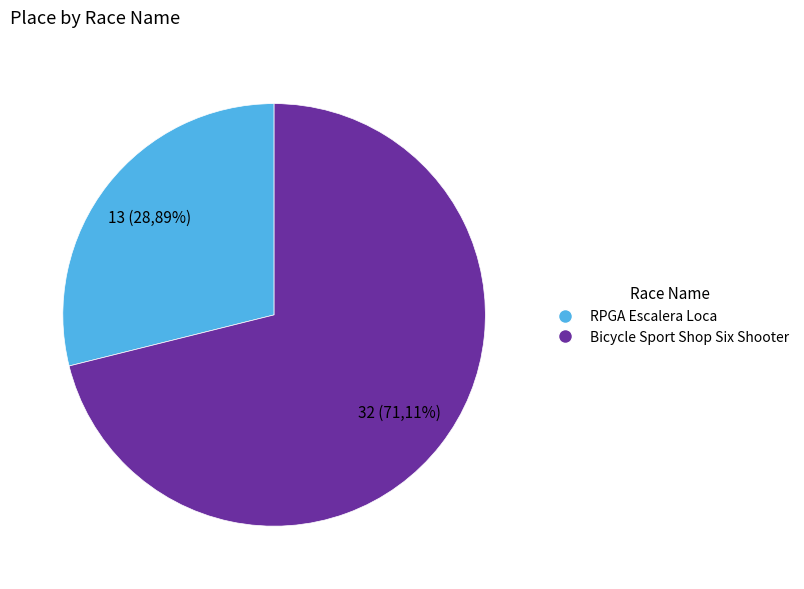

Combined, what portion of the pie is RPGA Escalera Loca and Bicycle Sport Shop Six Shooter?

100.0%